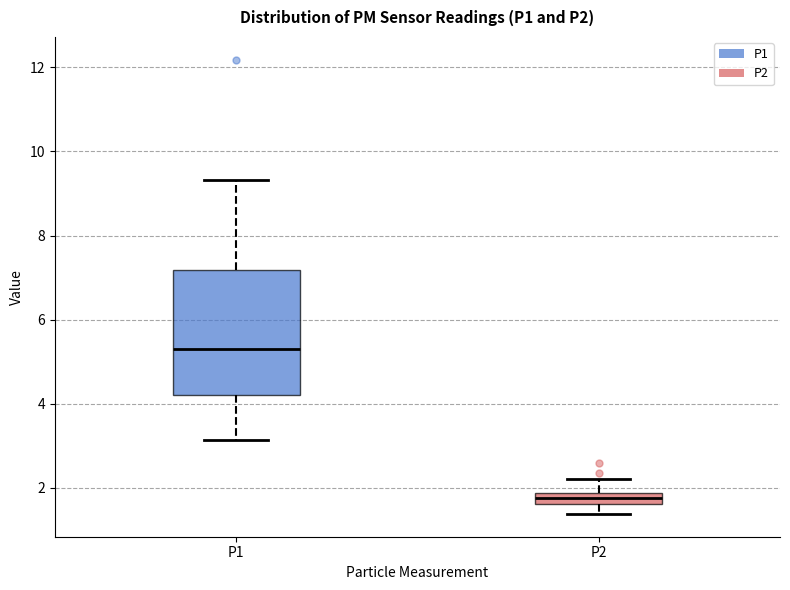

Which box's median line is the lowest?

P2